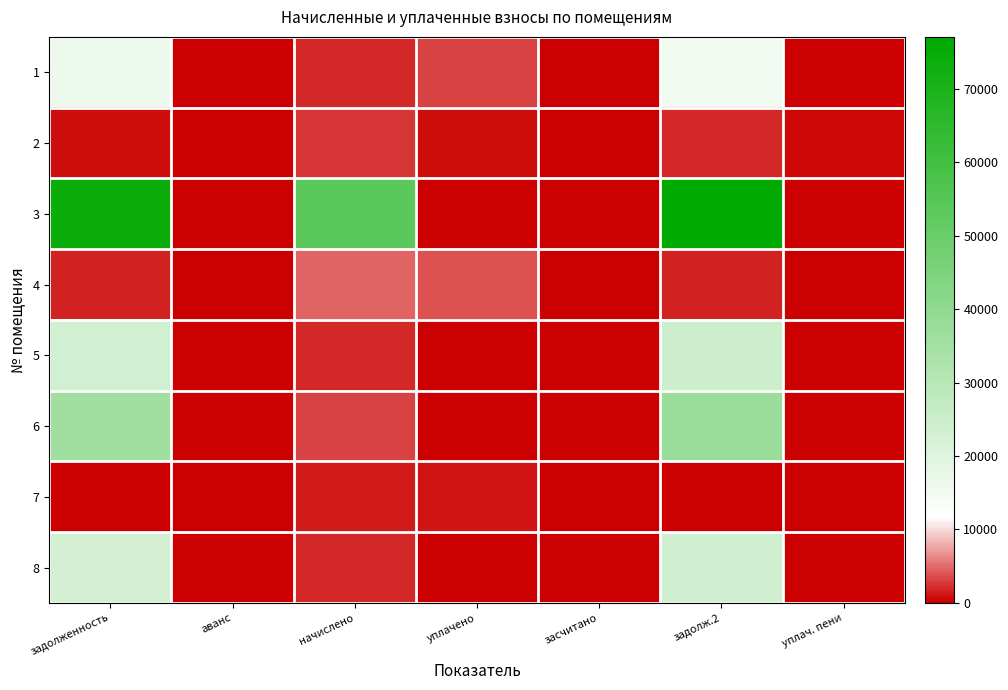

Which category has the highest value across all series?

задолж.2